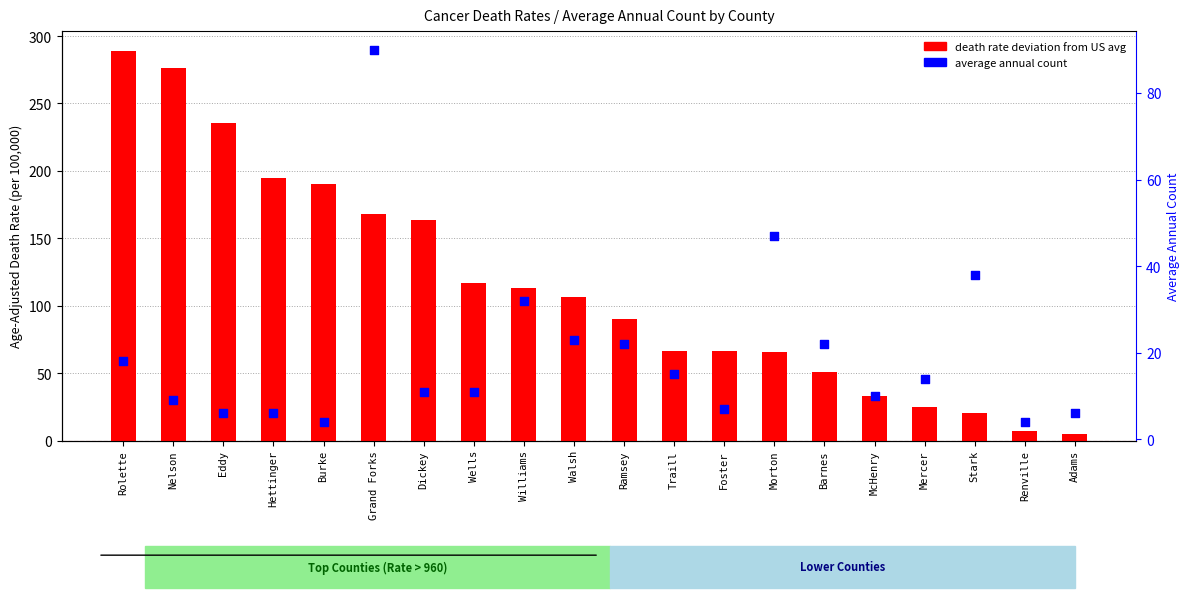

What is the total value across all series at Burke?

194.3